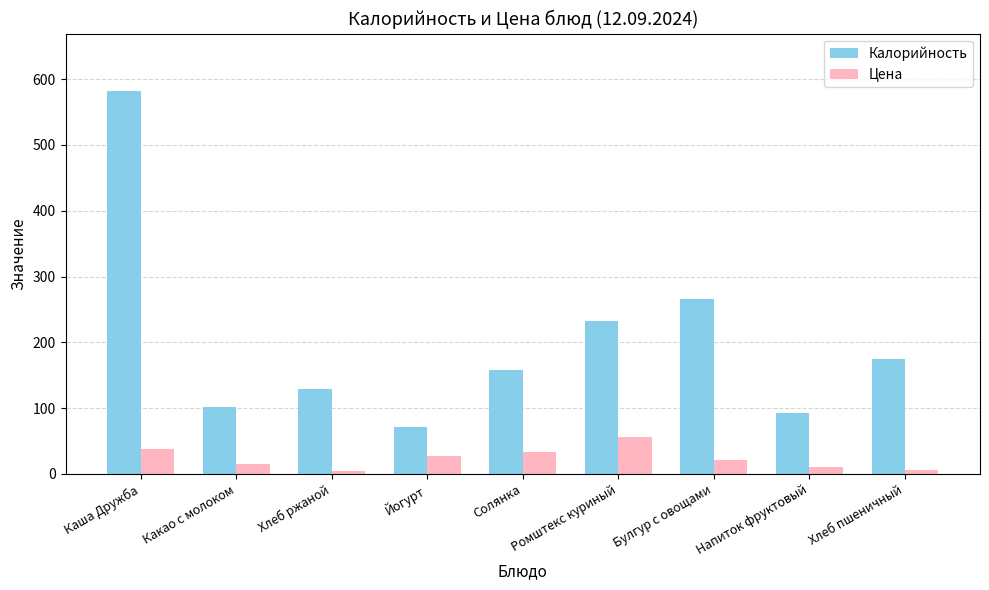

What is the label of the 3rd bar from the left?

Хлеб ржаной